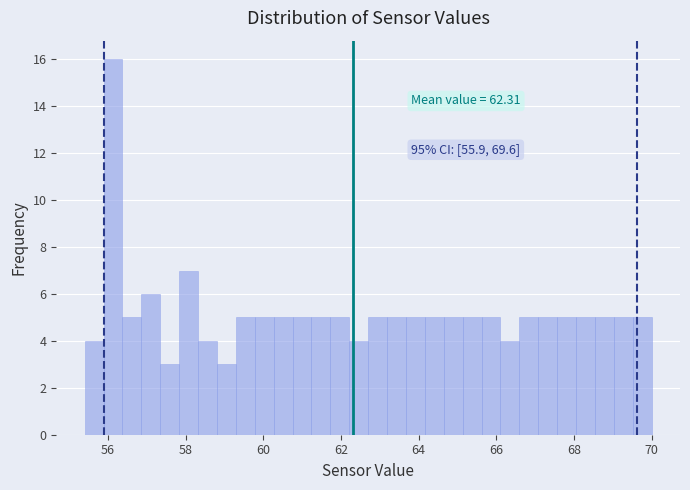

Read against the x-axis, roughly where is the centre of the tallest bar?

56.2